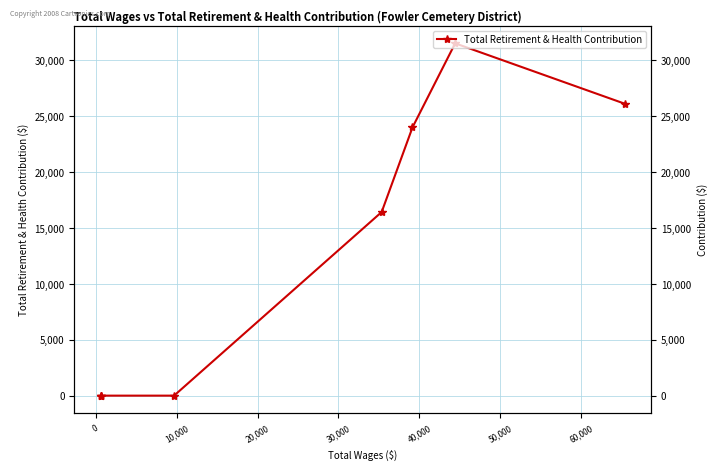

What is the difference between the maximum and minimum values?

31525